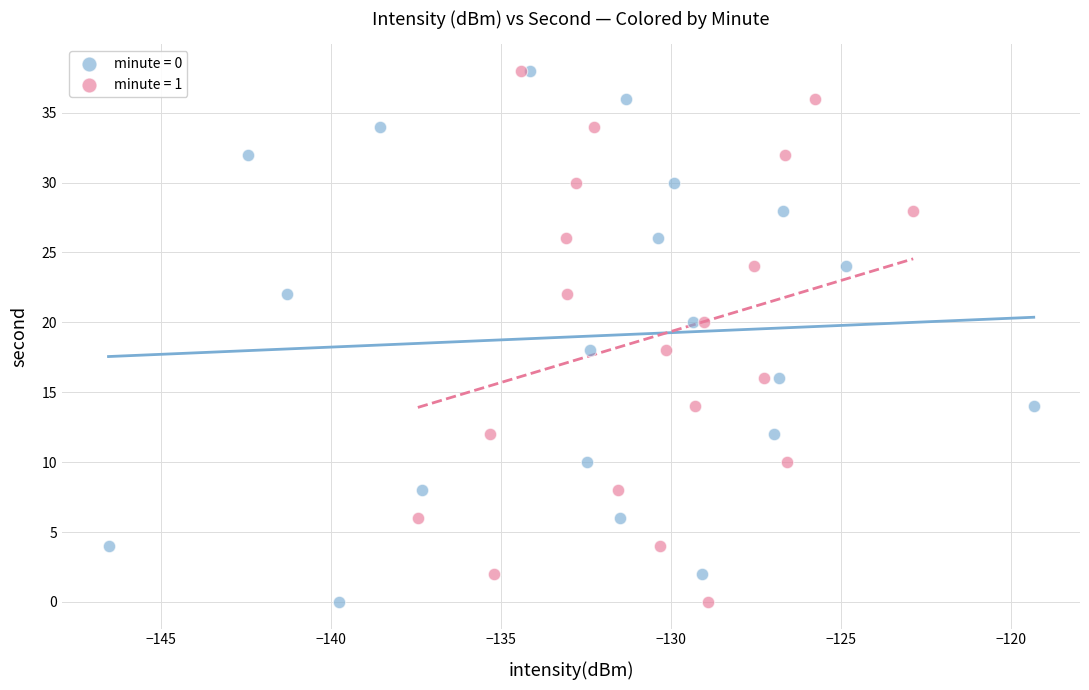

What are all the series names shown in the legend?

minute = 0, minute = 1